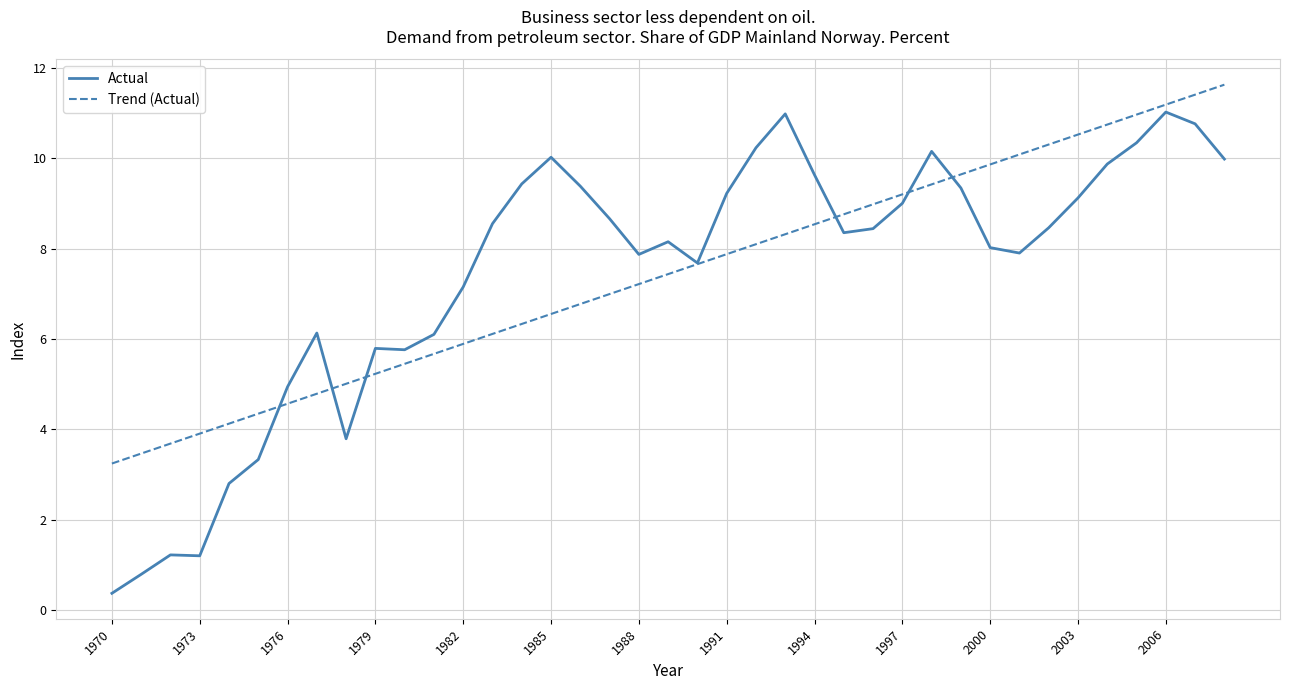

What are all the series names shown in the legend?

Actual, Trend (Actual)